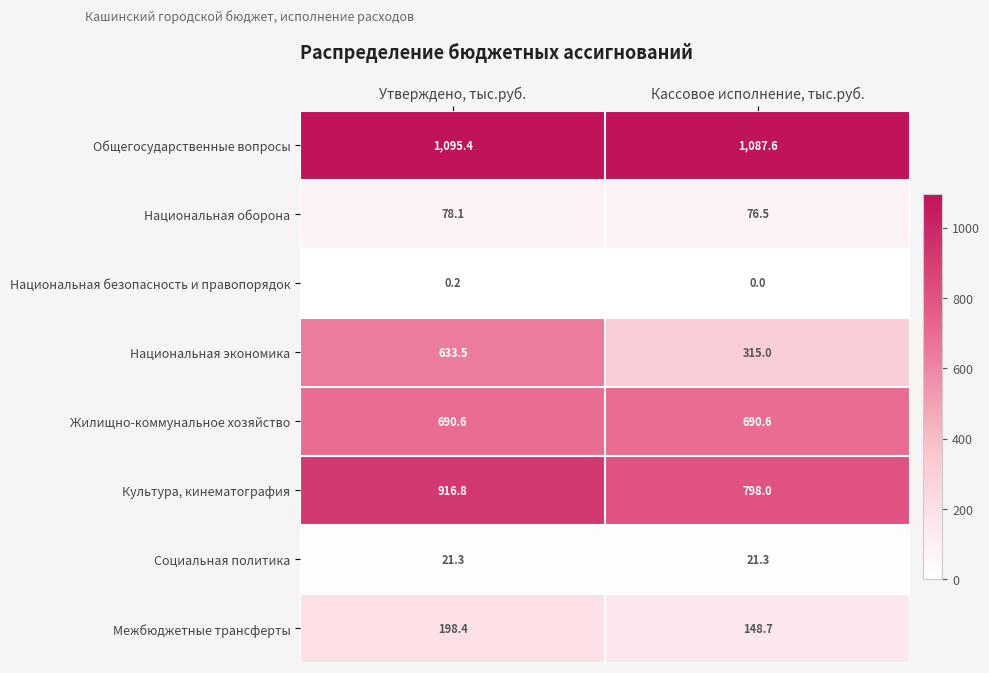

Between Утверждено, тыс.руб. and Кассовое исполнение, тыс.руб., which series saw the biggest shift?

Национальная экономика